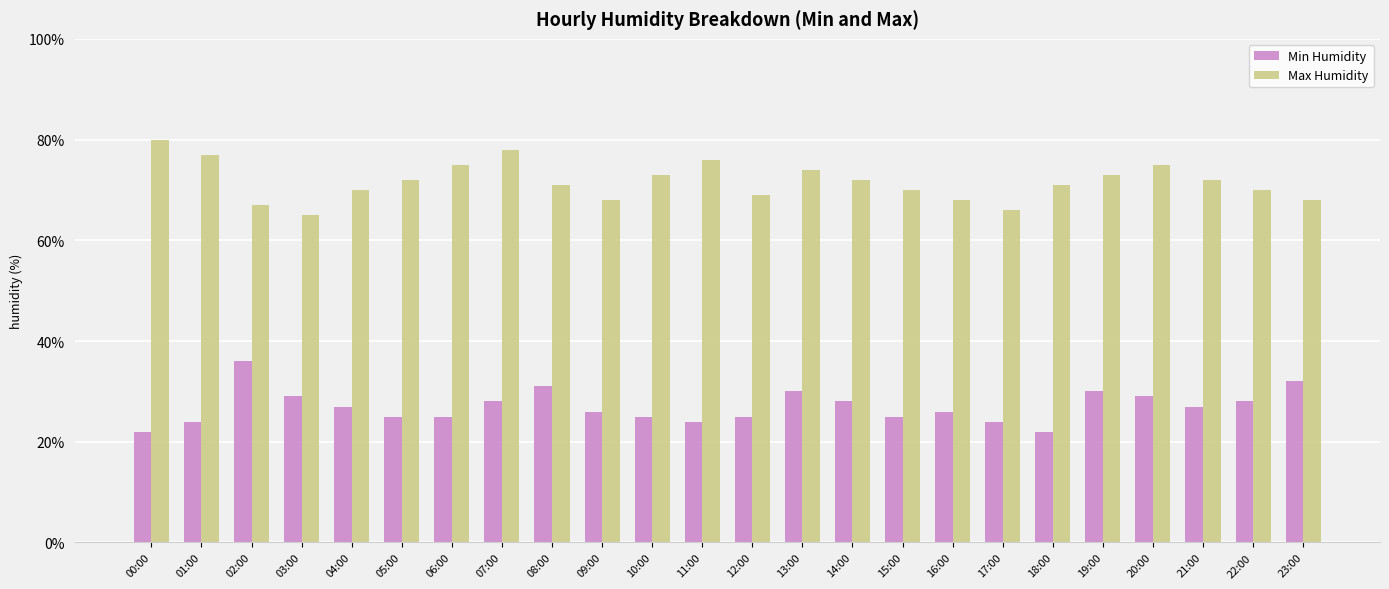

Are the bars grouped side by side (vs. stacked)?

Yes